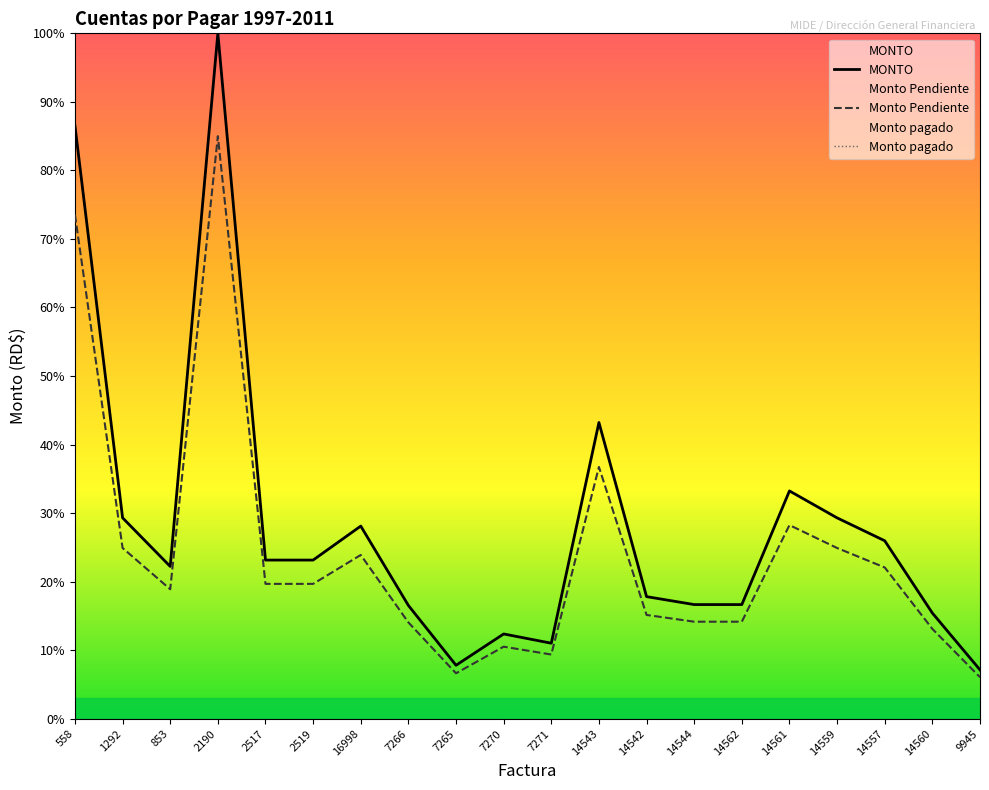

Is the value of MONTO at 14543 greater than the value of Monto pagado at 1292?

Yes